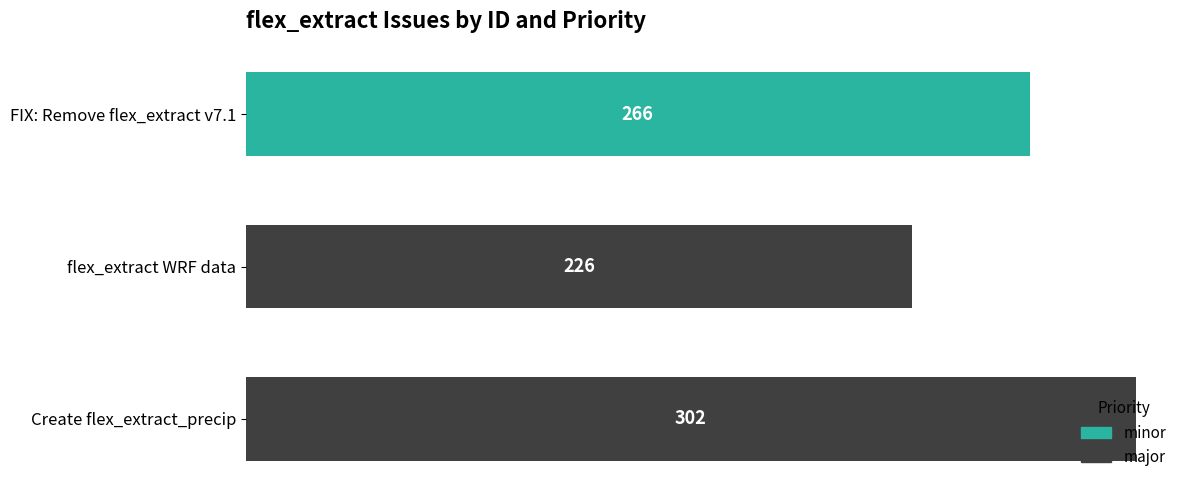

The chart shows a value of 323 at 0. True or false?

False